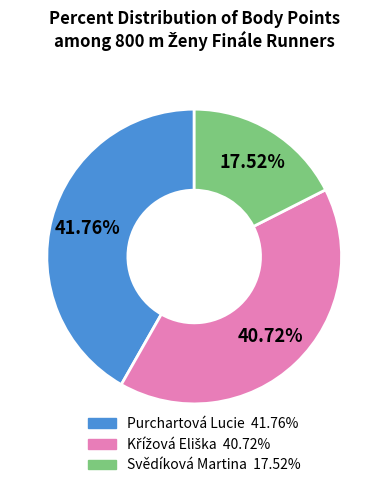

Which category has the smallest portion of the pie?

Svědíková Martina